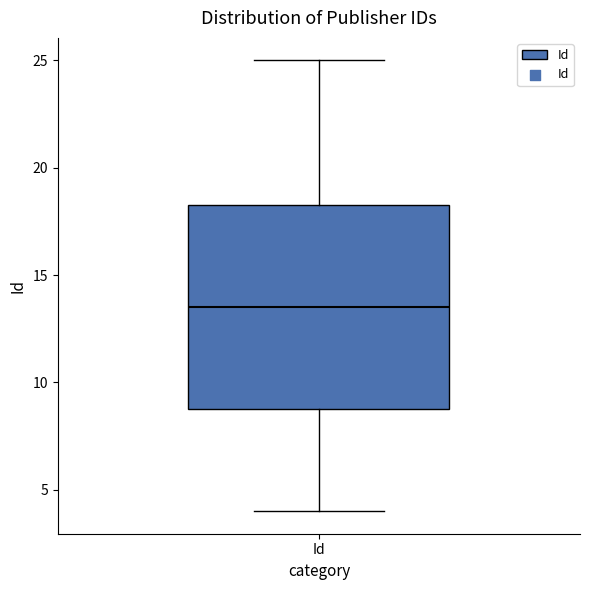

Where does the upper whisker of the box for Id end on the y-axis? The values are not printed on the chart, so give them approximately, as read against the axis.

25.0